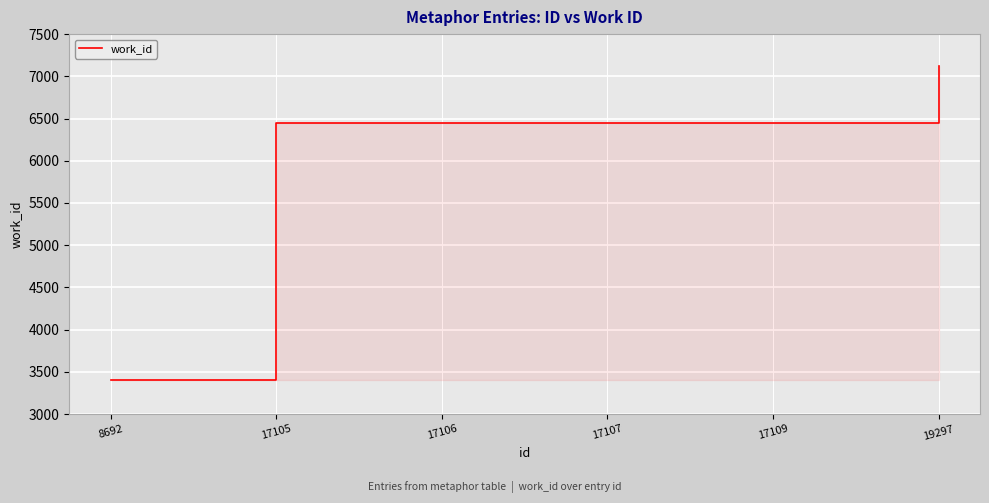

What is the sum of all values?

36304